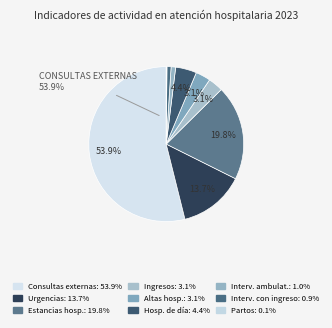

To the nearest percent, what is the average slice percentage?

11%